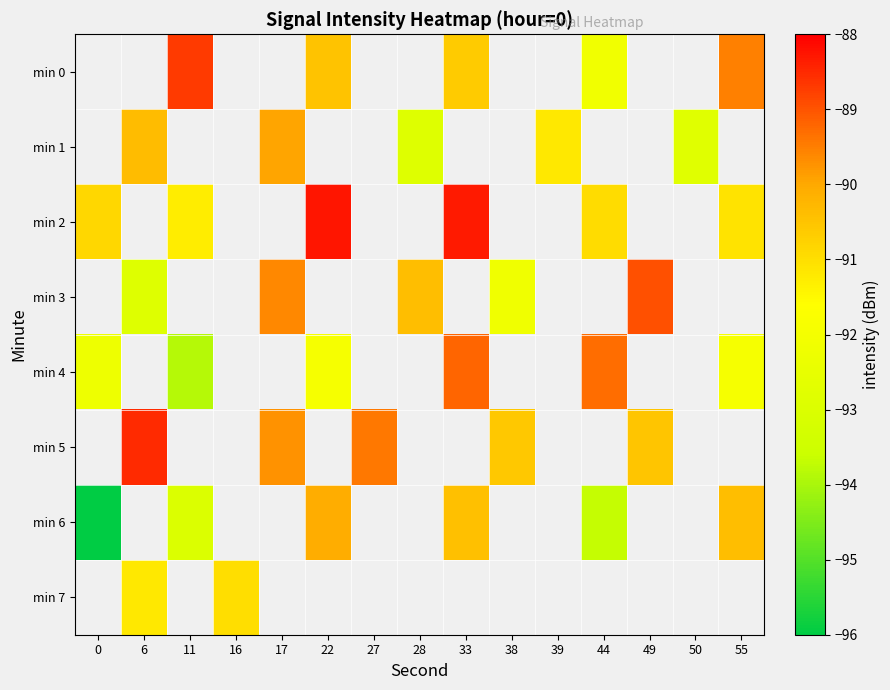

What is the greatest value displayed?

-88.3